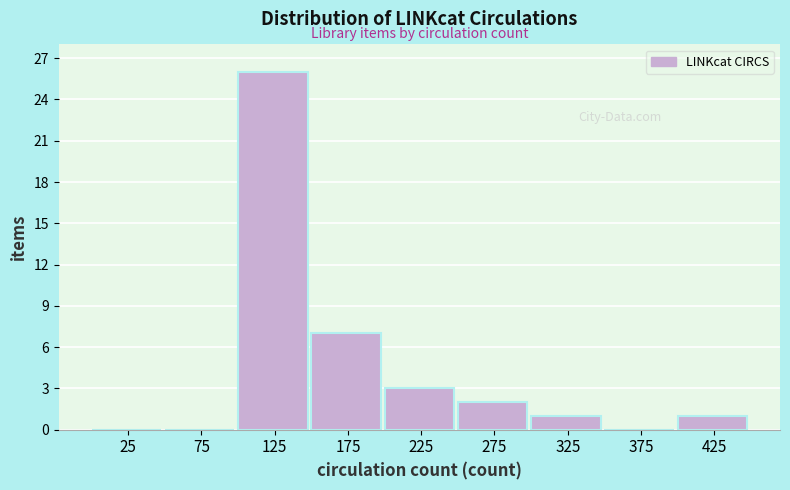

What is the height of the bar covering 250 to 300 on the x-axis? The values are not printed on the chart, so give them approximately, as read against the axis.

2